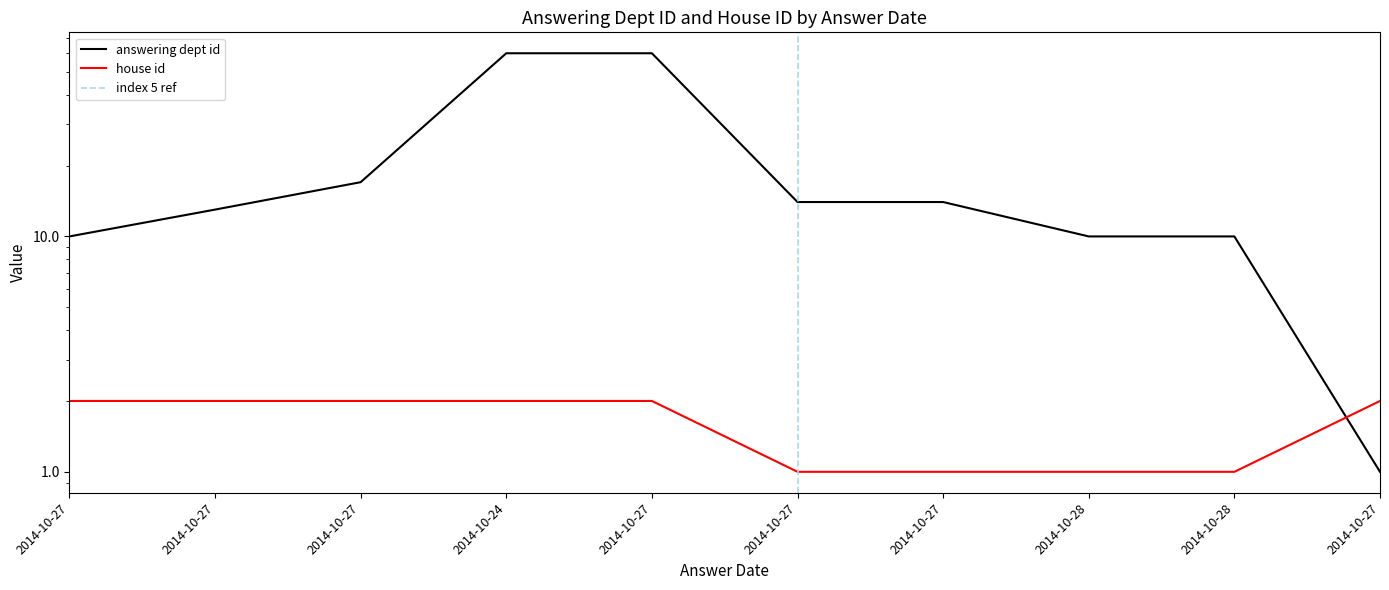

Reading left to right, extract all data points from this chart.

answering dept id: 2014-10-27=10	2014-10-27=13	2014-10-27=17	2014-10-24=60	2014-10-27=60	2014-10-27=14	2014-10-27=14	2014-10-28=10	2014-10-28=10	2014-10-27=1
house id: 2014-10-27=2	2014-10-27=2	2014-10-27=2	2014-10-24=2	2014-10-27=2	2014-10-27=1	2014-10-27=1	2014-10-28=1	2014-10-28=1	2014-10-27=2